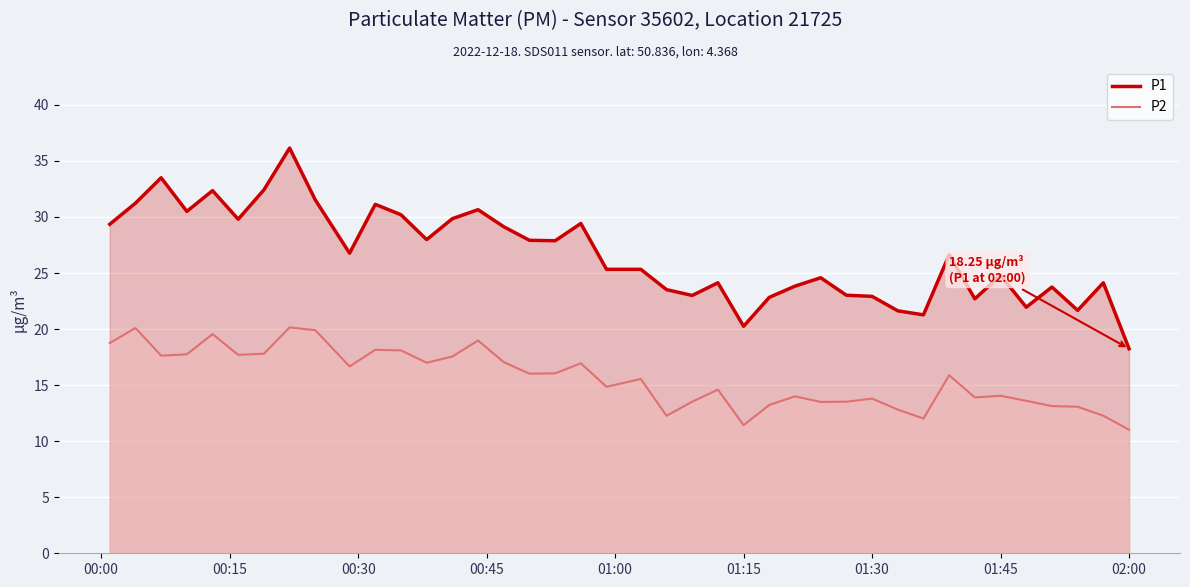

Rank the series by their maximum value, from highest to lowest.

P1, P2